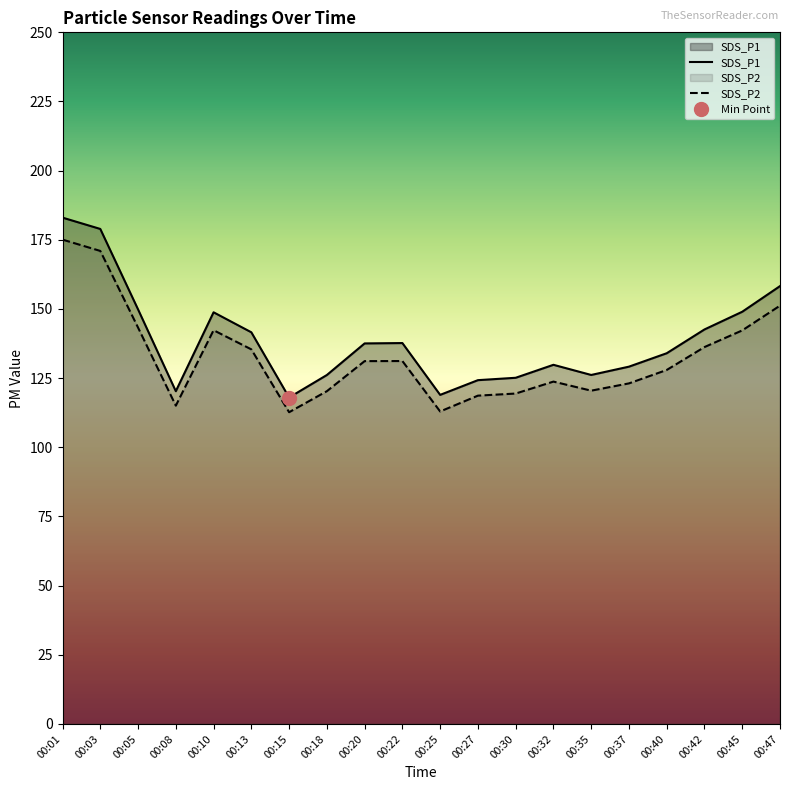

Reading left to right, transcribe all the data shown in this chart.

SDS_P1: 00:01=183.0	00:03=178.9	00:05=149.8	00:08=120.3	00:10=148.8	00:13=141.6	00:15=118.0	00:18=126.1	00:20=137.6	00:22=137.7	00:25=119.0	00:27=124.3	00:30=125.1	00:32=129.8	00:35=126.2	00:37=129.2	00:40=134.0	00:42=142.6	00:45=149.0	00:47=158.3
SDS_P2: 00:01=175.1	00:03=171.0	00:05=143.3	00:08=115.0	00:10=142.3	00:13=135.4	00:15=112.7	00:18=120.3	00:20=131.2	00:22=131.2	00:25=113.0	00:27=118.7	00:30=119.4	00:32=123.8	00:35=120.5	00:37=123.1	00:40=128.0	00:42=136.2	00:45=142.2	00:47=151.2